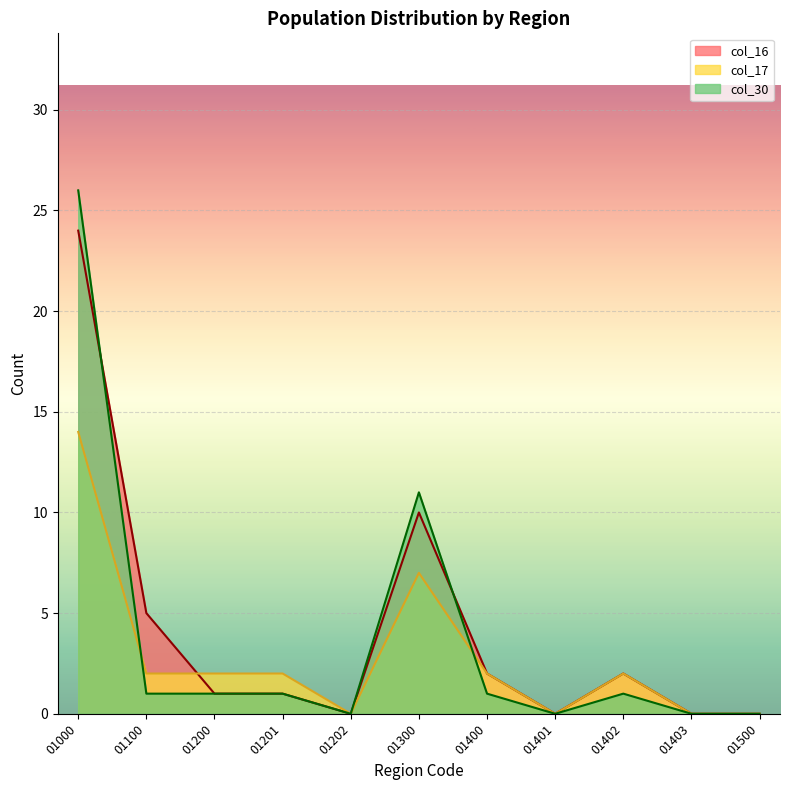

At which category does the chart reach its minimum across all series?

01202